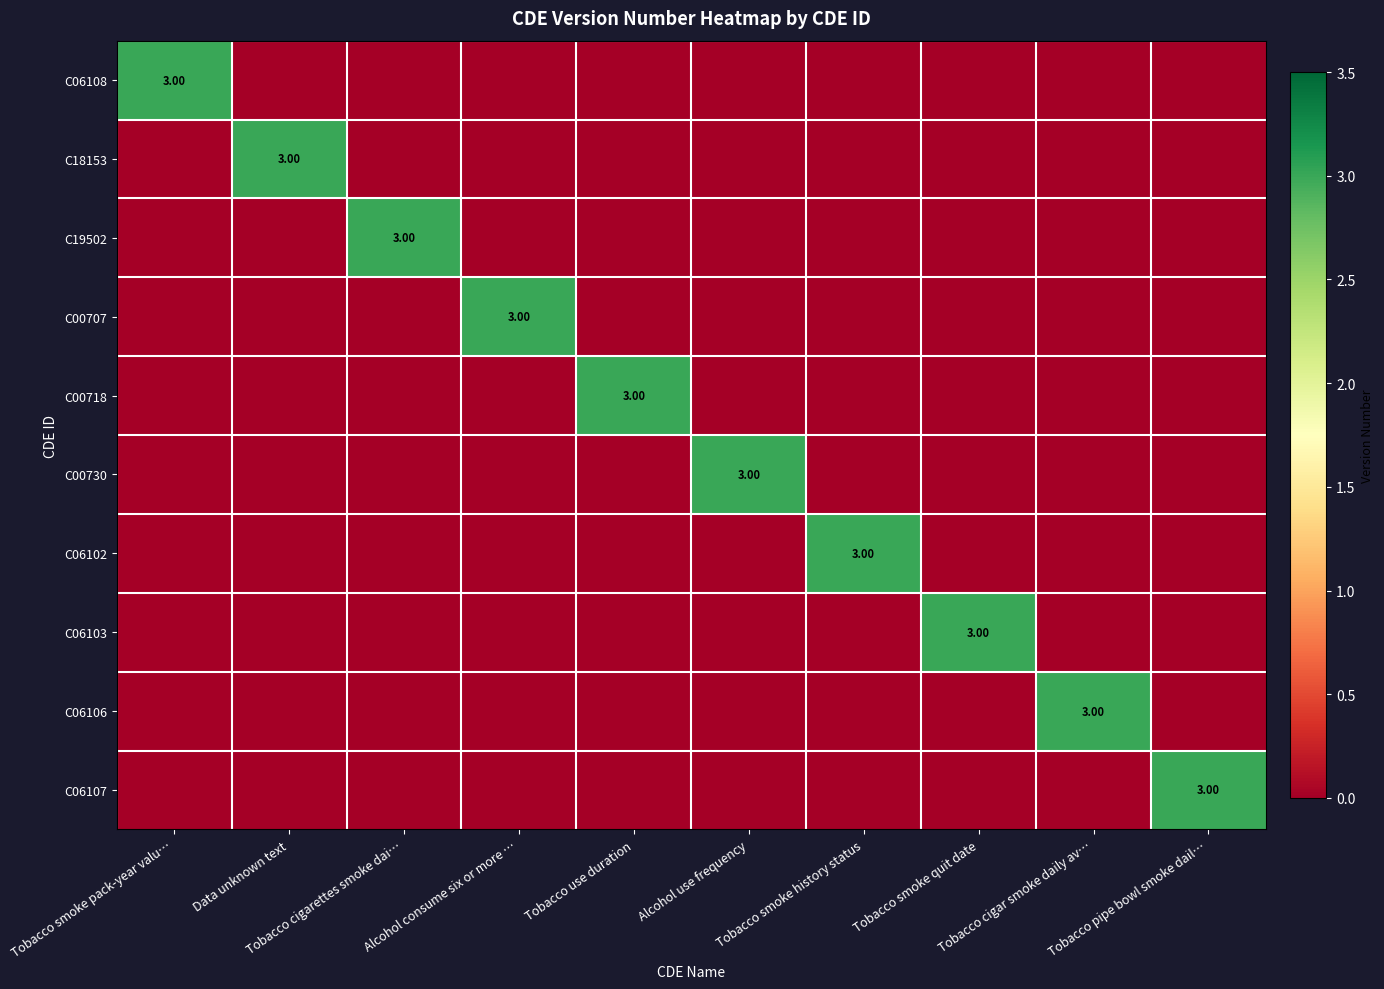

Between Alcohol consume six or more … and Alcohol use frequency, which series saw the biggest shift?

C00707